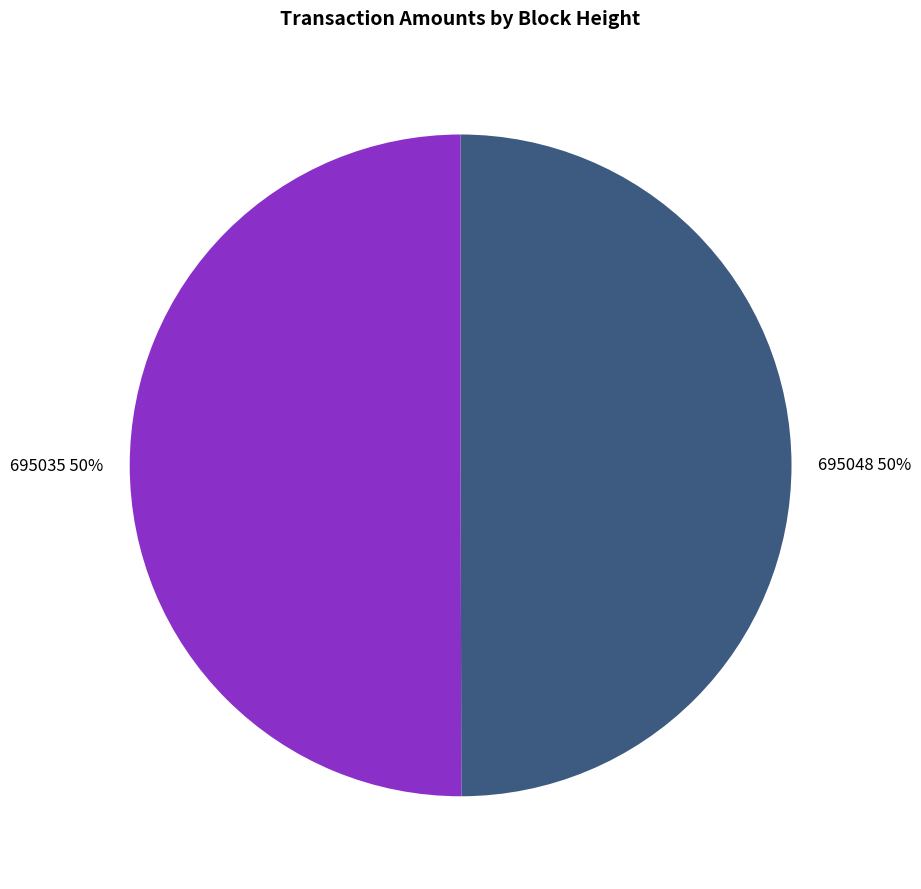

What is the ratio of the value at 695035 to the value at 695048?

1.0